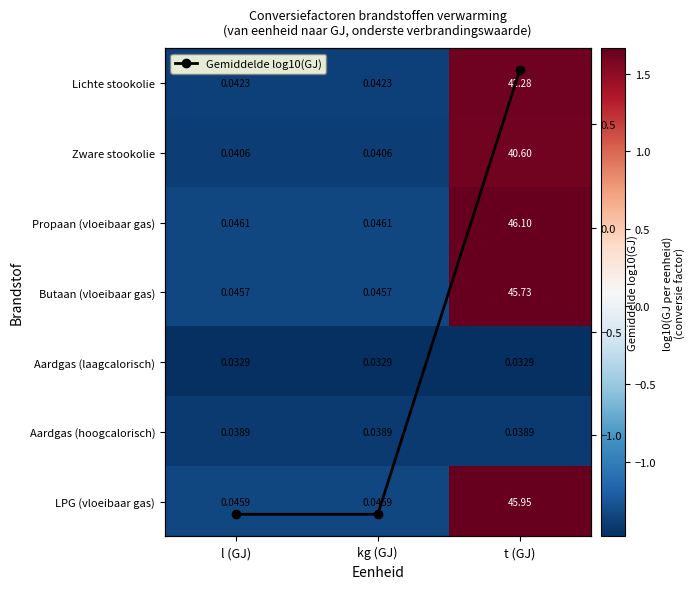

At which category is the sum across all series the highest?

t (GJ)